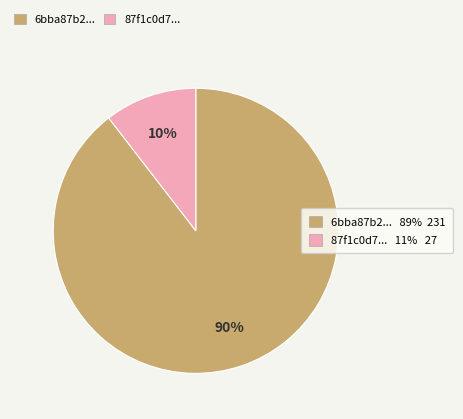

Is there any slice that represents more than half of the pie?

Yes